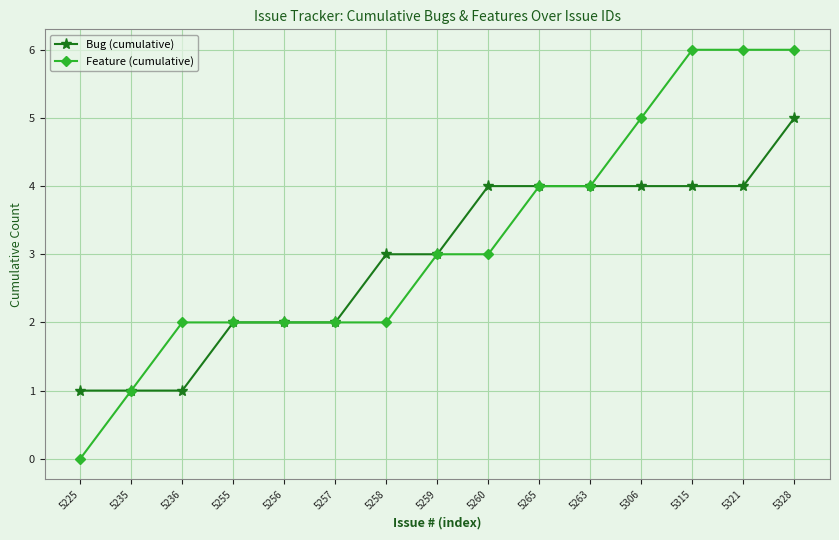

Which series has the largest total across all categories?

Feature (cumulative)